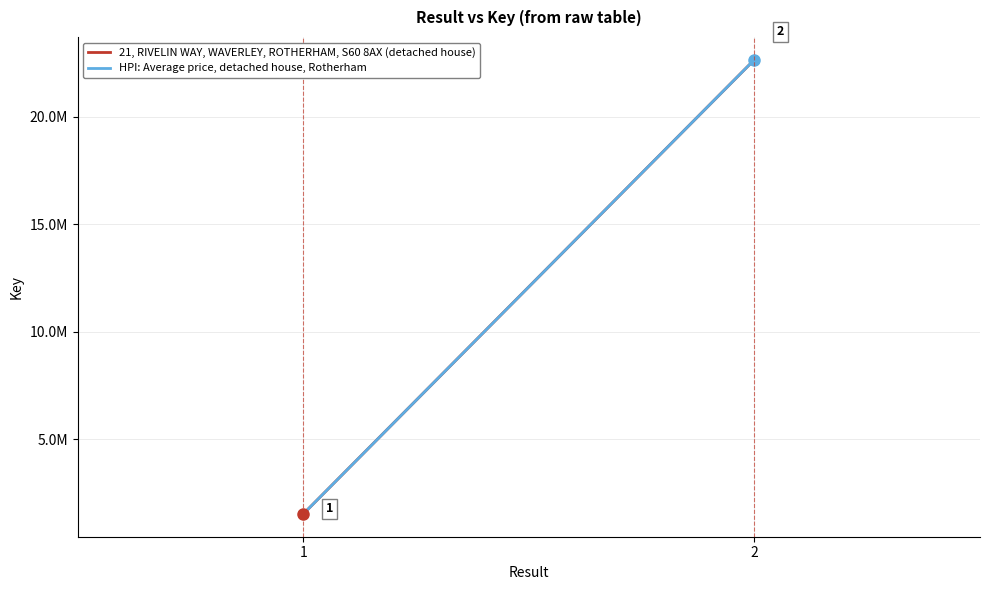

What is the average value of the HPI: Average price, detached house, Rotherham series?

12078250